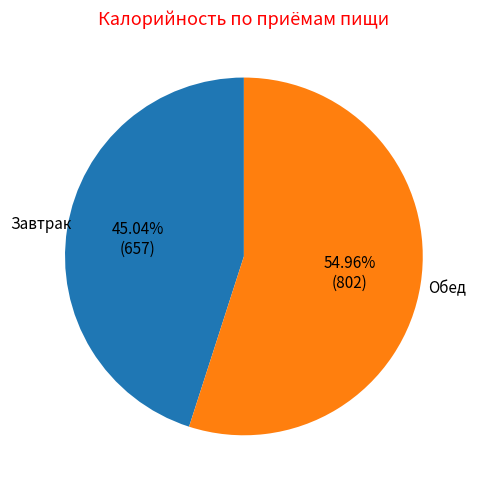

Is there a majority slice in this chart?

Yes